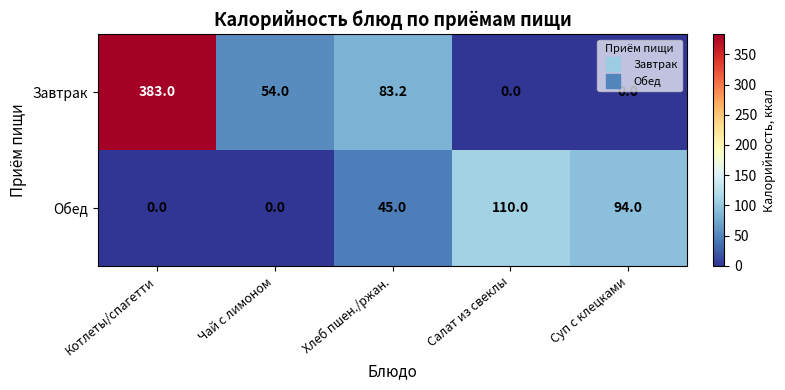

What is the difference between the second highest and second lowest values in the Завтрак series?

83.2